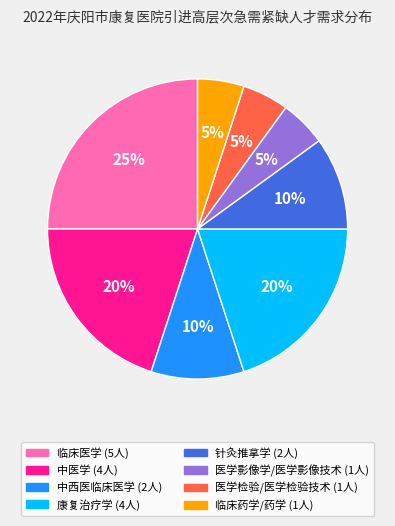

Is 医学影像学/医学影像技术 the majority of the pie?

No